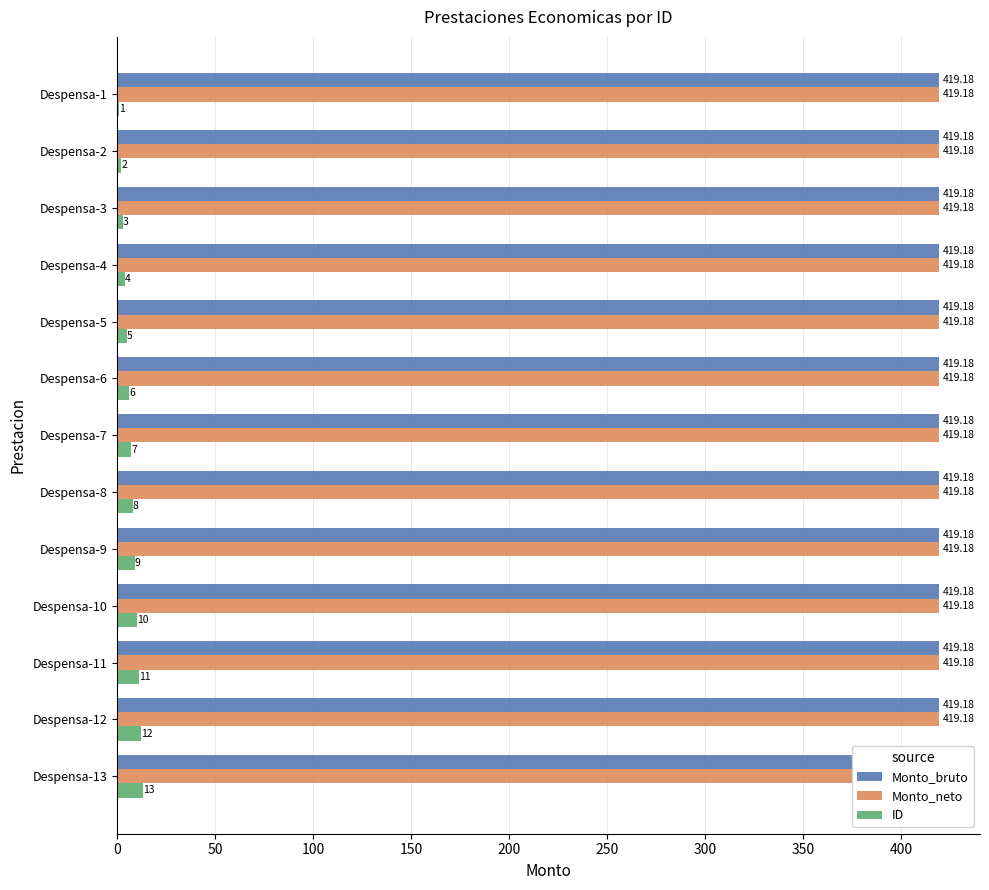

Which series has the widest spread of values?

ID